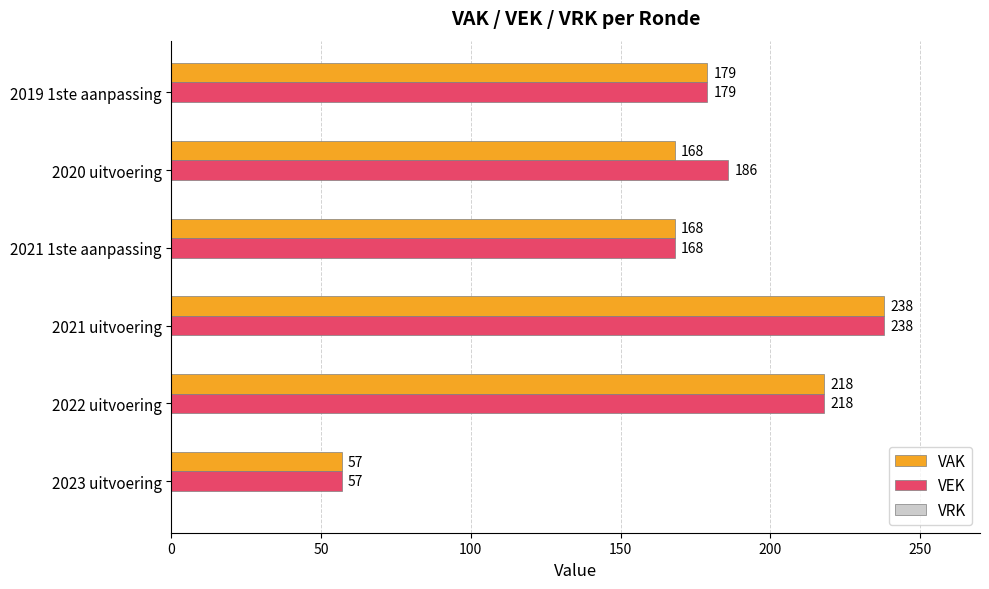

What is the minimum value for VAK?

57